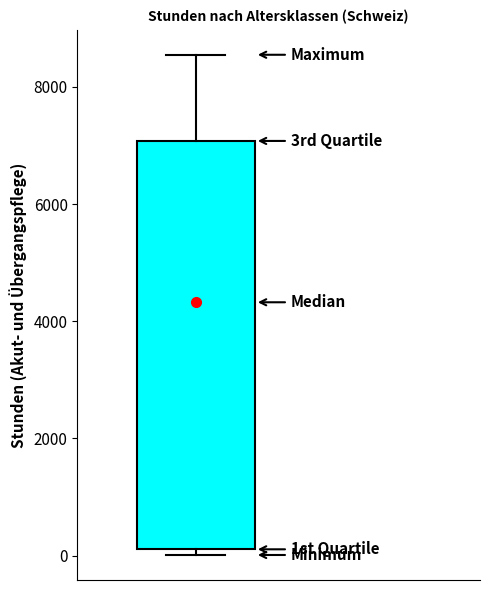

Transcribe this box plot: give where the median line is, the range the box spans, and where the two whiskers end, as read against the y-axis. The values are not printed on the chart, so give them approximately, as read against the axis.

median 4400, box 200 to 7000, whiskers 0 to 8600